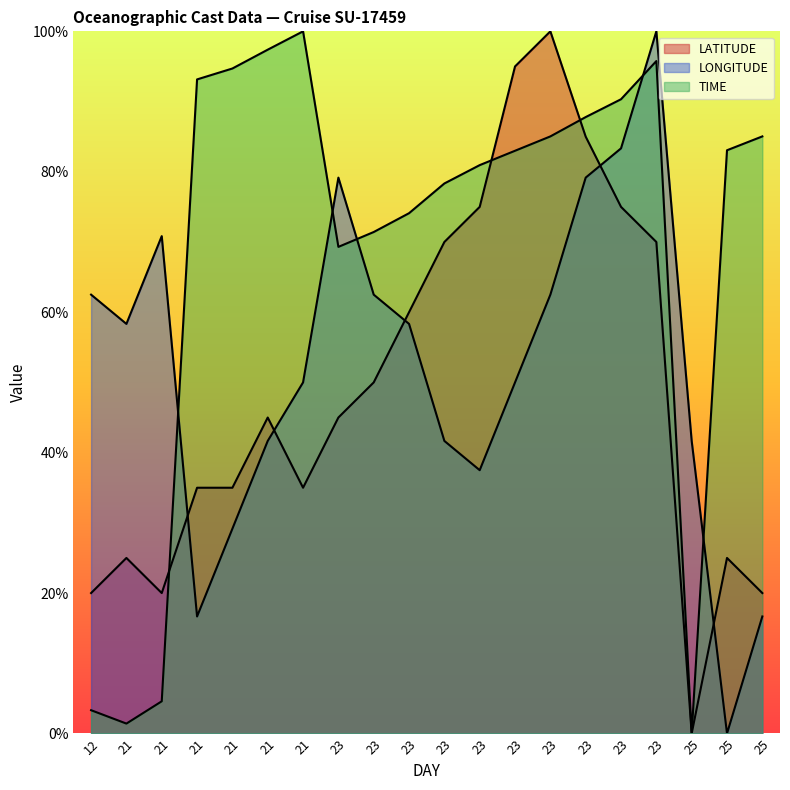

Reading left to right, list all the values displayed in this chart.

LATITUDE: 12=0.2	21=0.3	21=0.2	21=0.3	21=0.3	21=0.5	21=0.3	23=0.5	23=0.5	23=0.6	23=0.7	23=0.7	23=1.0	23=1.0	23=0.8	23=0.7	23=0.7	25=0.0	25=0.3	25=0.2
LONGITUDE: 12=0.6	21=0.6	21=0.7	21=0.2	21=0.3	21=0.4	21=0.5	23=0.8	23=0.6	23=0.6	23=0.4	23=0.4	23=0.5	23=0.6	23=0.8	23=0.8	23=1.0	25=0.4	25=0.0	25=0.2
TIME: 12=0.0	21=0.0	21=0.0	21=0.9	21=0.9	21=1.0	21=1.0	23=0.7	23=0.7	23=0.7	23=0.8	23=0.8	23=0.8	23=0.9	23=0.9	23=0.9	23=1.0	25=0.0	25=0.8	25=0.9